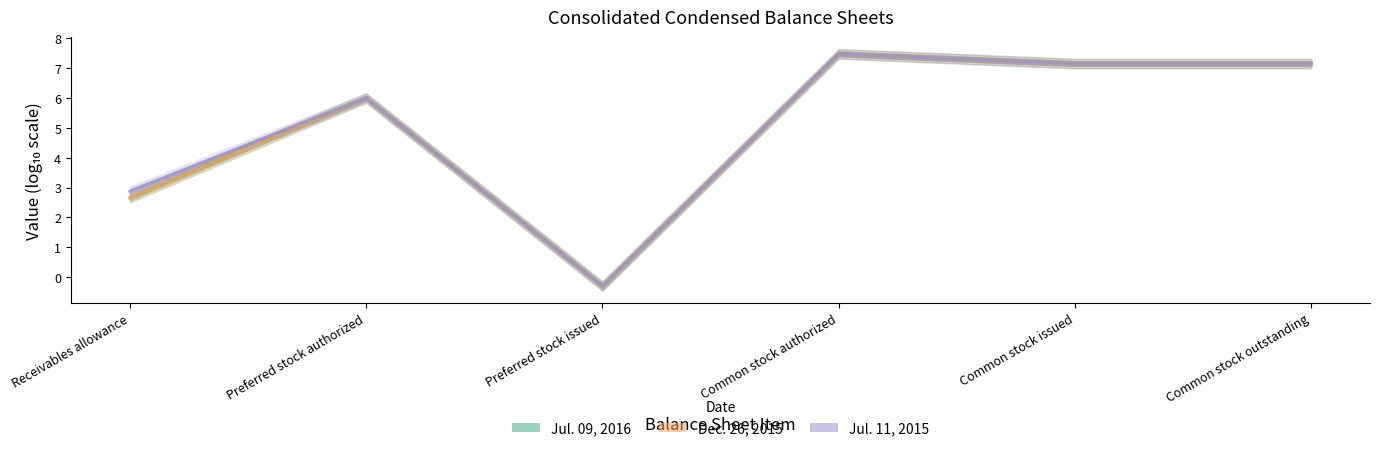

Which series has the largest range (max minus min)?

Jul. 09, 2016